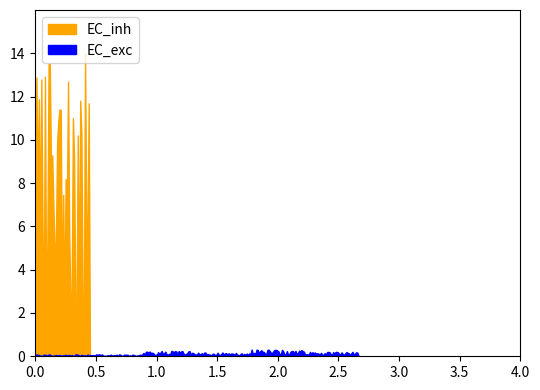

What are all the series names shown in the legend?

EC_exc, EC_inh